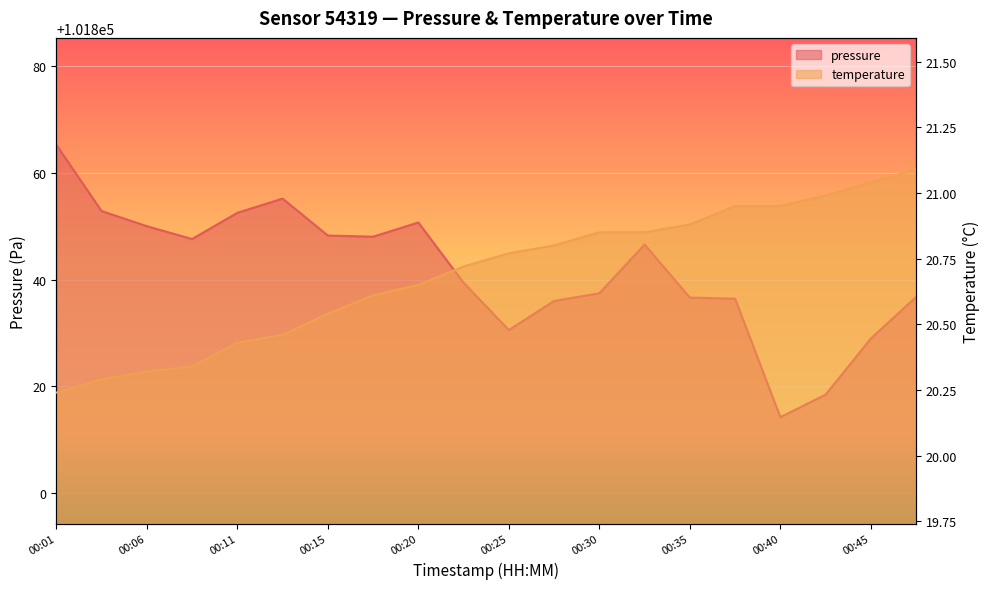

What is the sum of the pressure values at 00:01 and 00:03?

203718.1